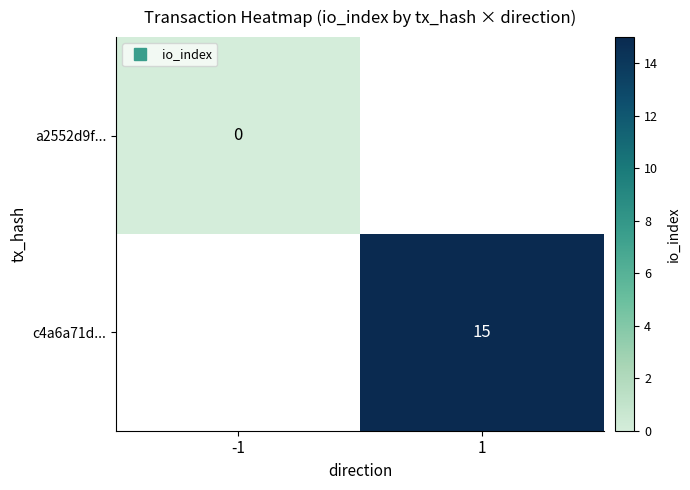

At 1, list the series in order from smallest to largest.

a2552d9f..., c4a6a71d...